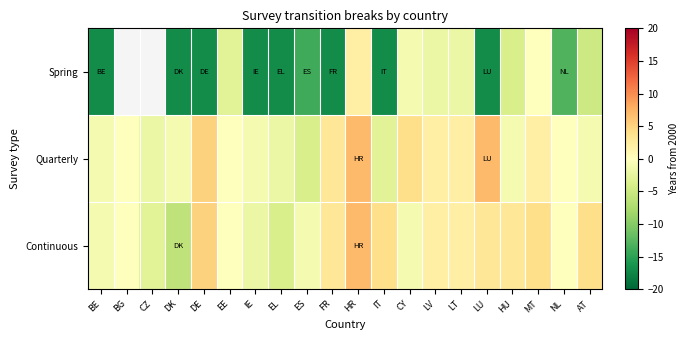

The value of Quarterly at LV is 3.5. True or false?

False